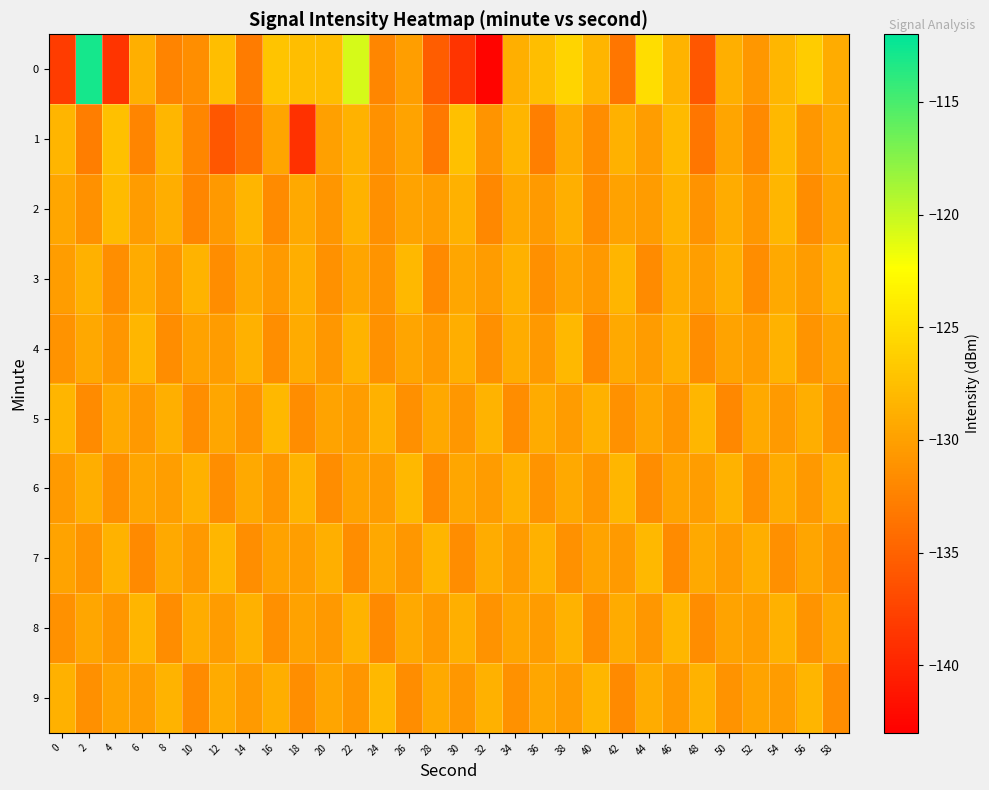

Which label corresponds to the largest value in the chart?

2